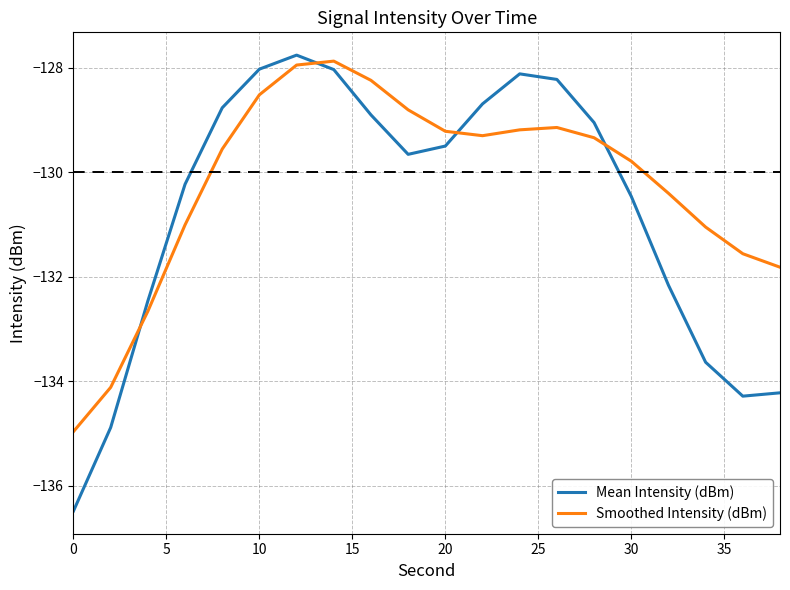

How many categories are shown in the chart?

20